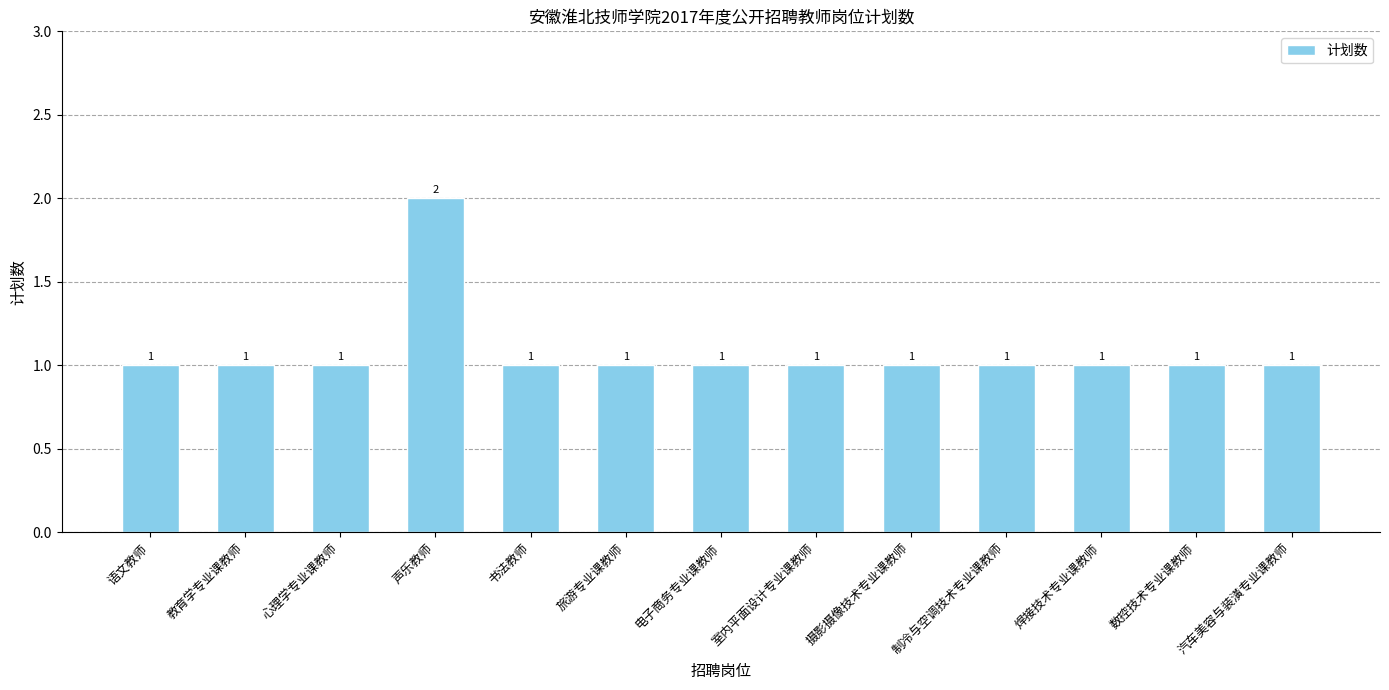

What is the maximum value shown in the chart?

2